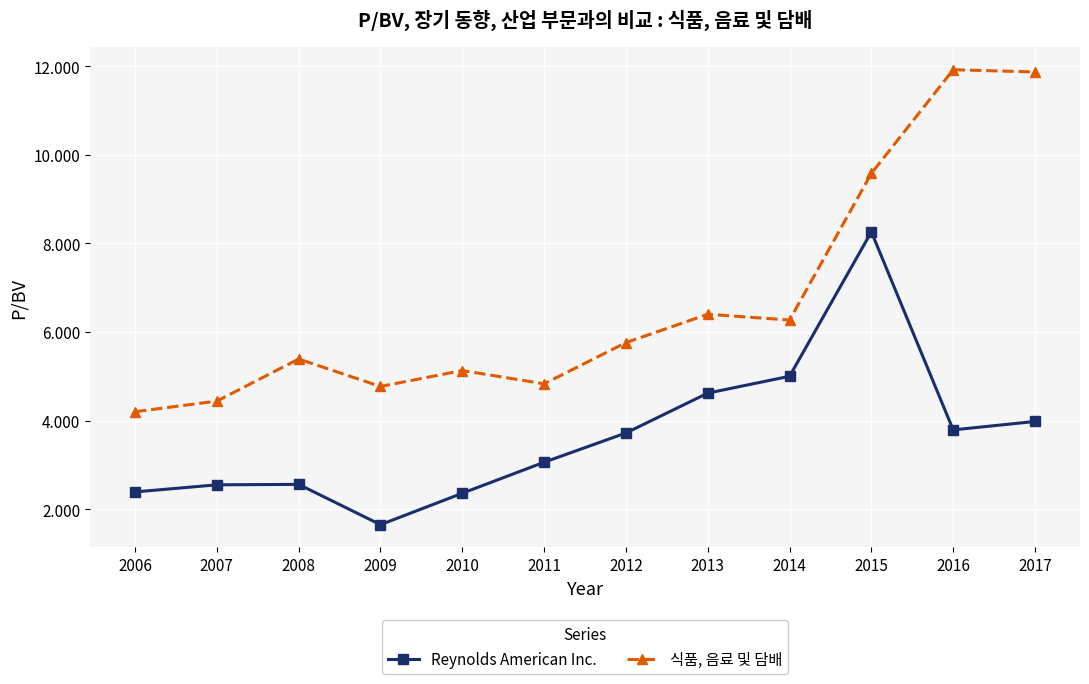

Which category has the lowest value in the 식품, 음료 및 담배 series?

2006